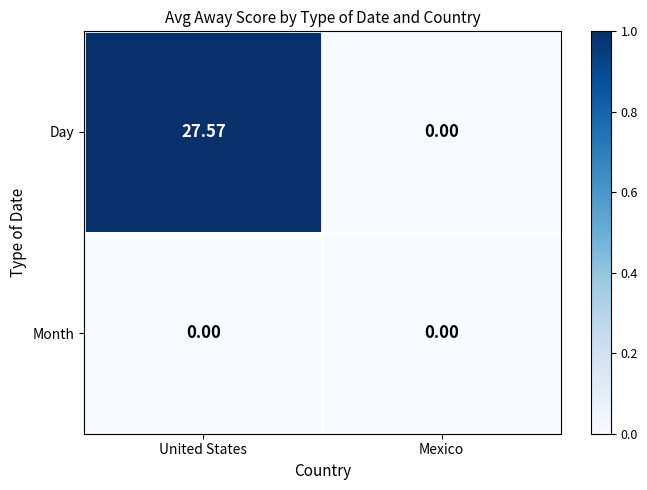

At which label is Day closest to 13?

Mexico